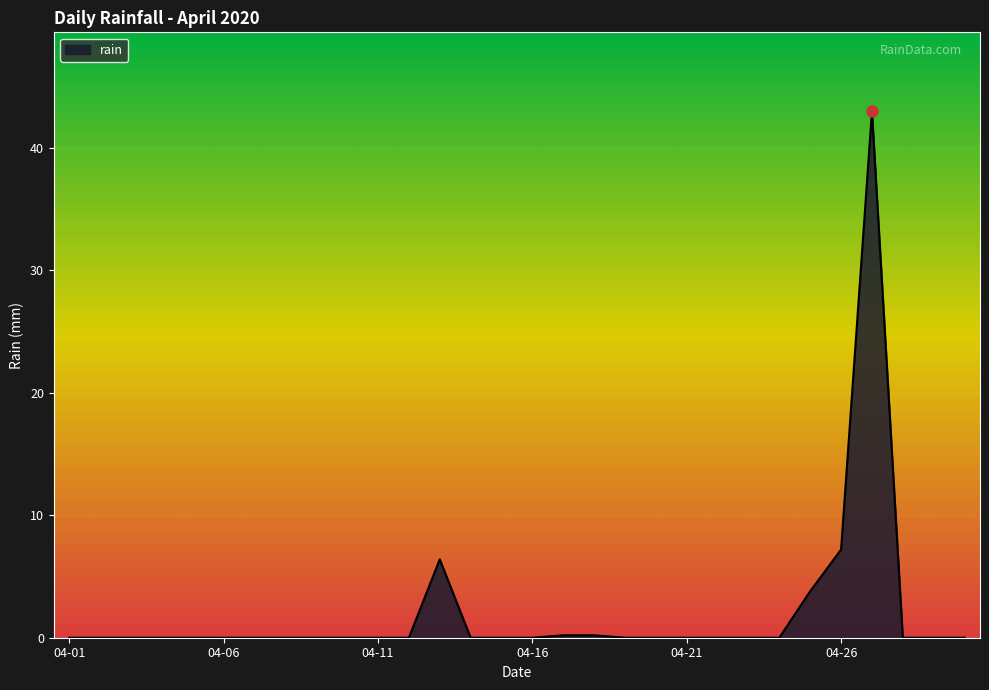

Does the chart display data point markers on the line(s)?

No